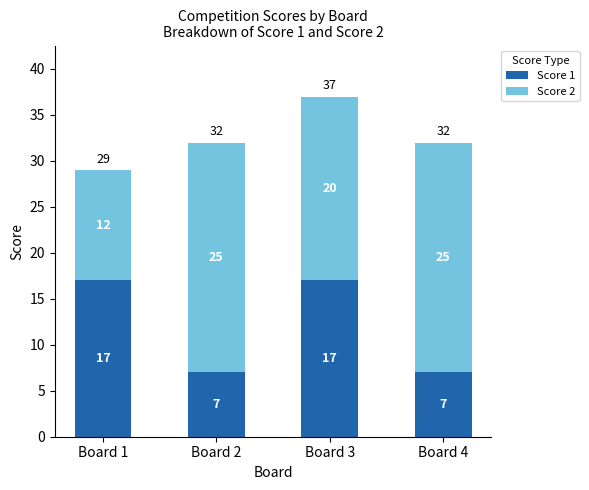

What is the highest value of the Score 1 series?

17